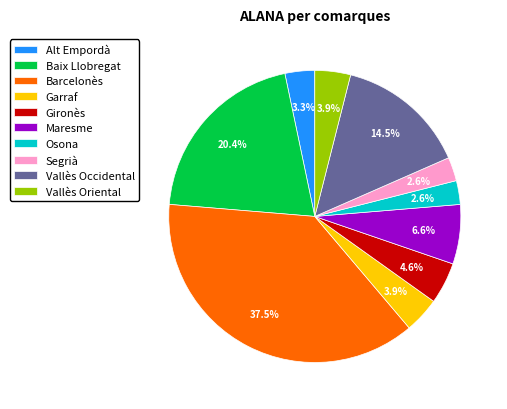

How many slices are in this pie chart?

10